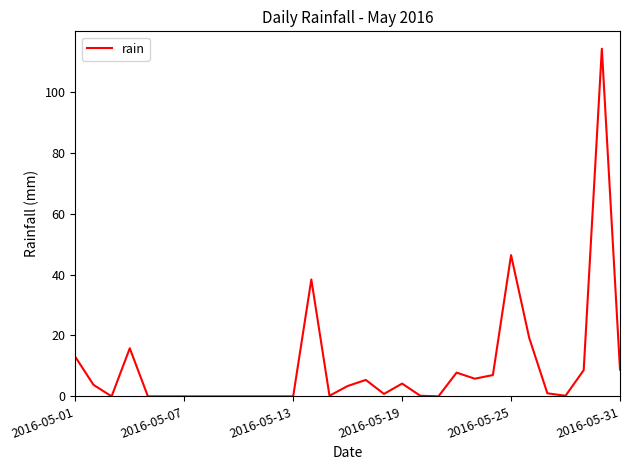

What is the greatest value displayed?

114.2